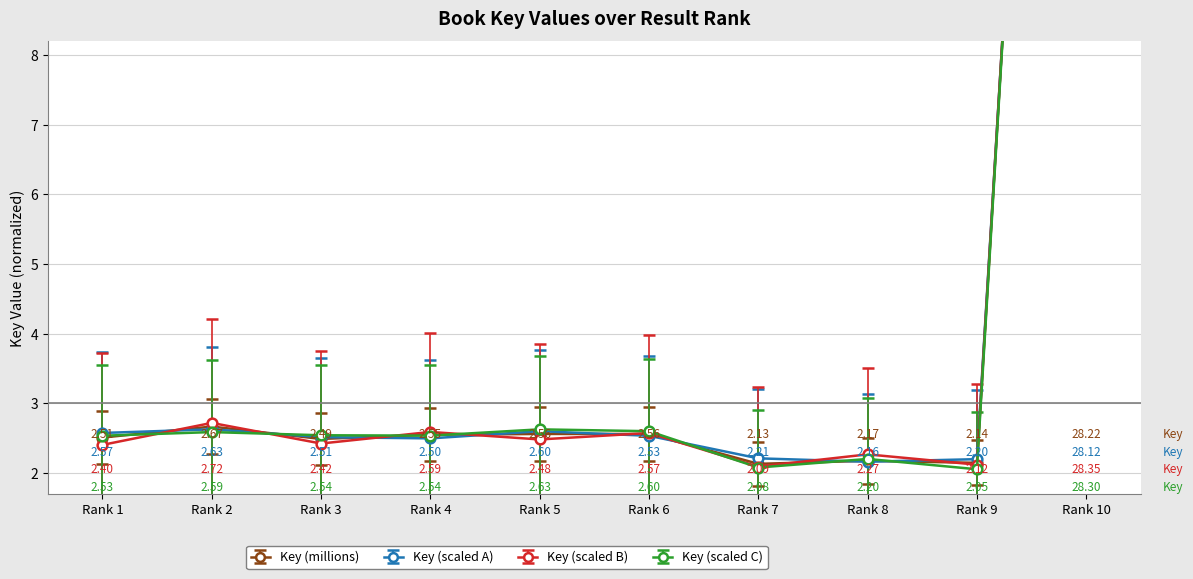

In Key (millions), how many points are higher than both neighbors (excluding endpoints)?

3